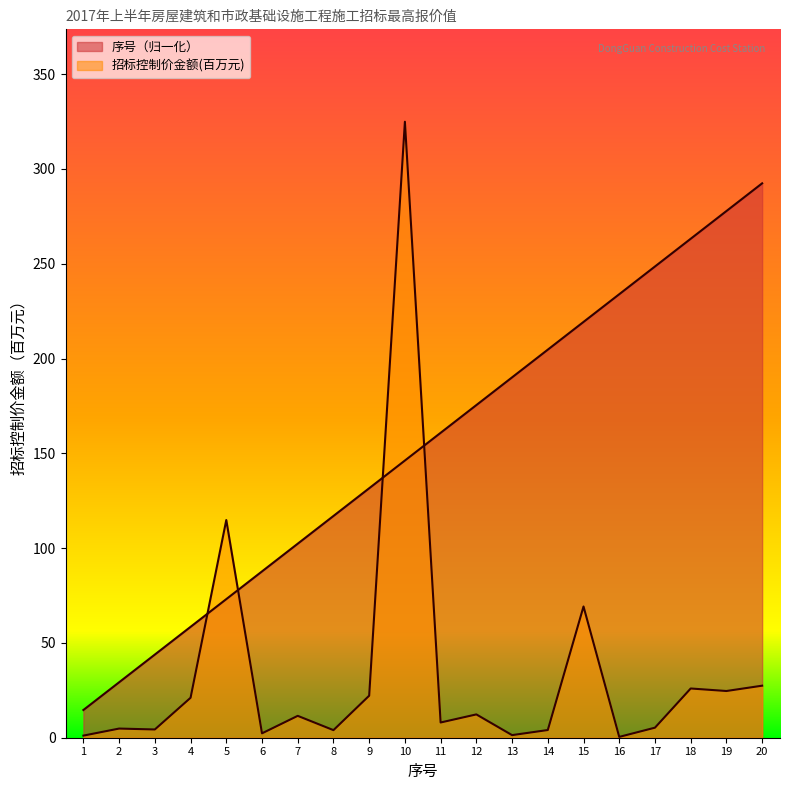

Between 3 and 1, which is larger?

3